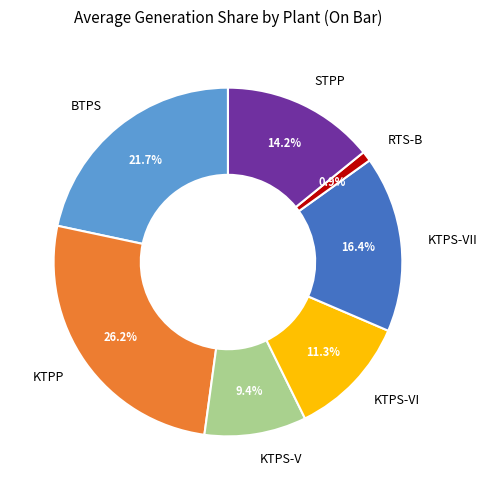

What percentage is the KTPS-V slice, to the nearest percent?

9%